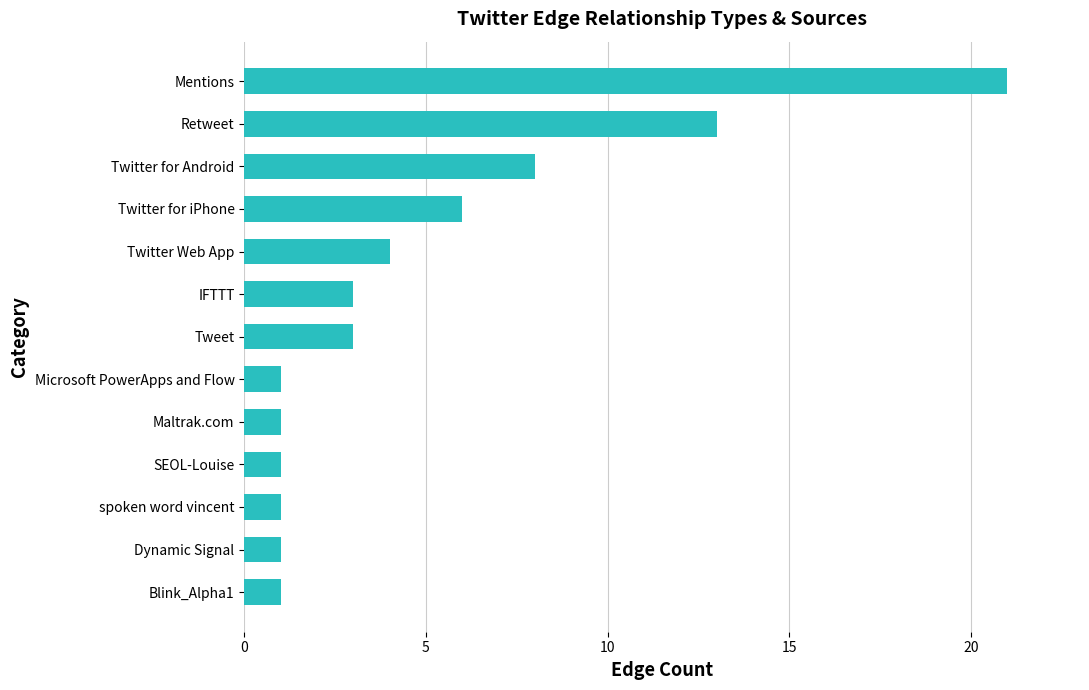

How many categories are shown in the chart?

13